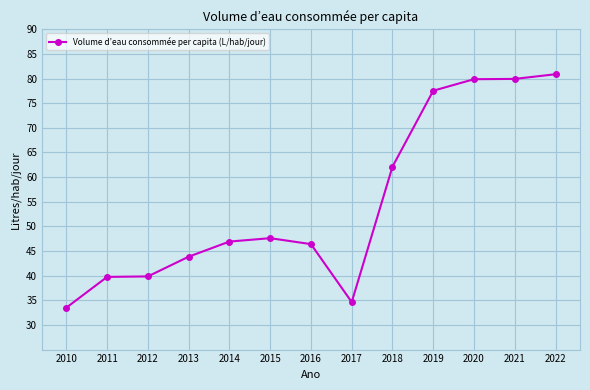

Approximately how many times larger is the value at 2020 compared to 2017?

2.3